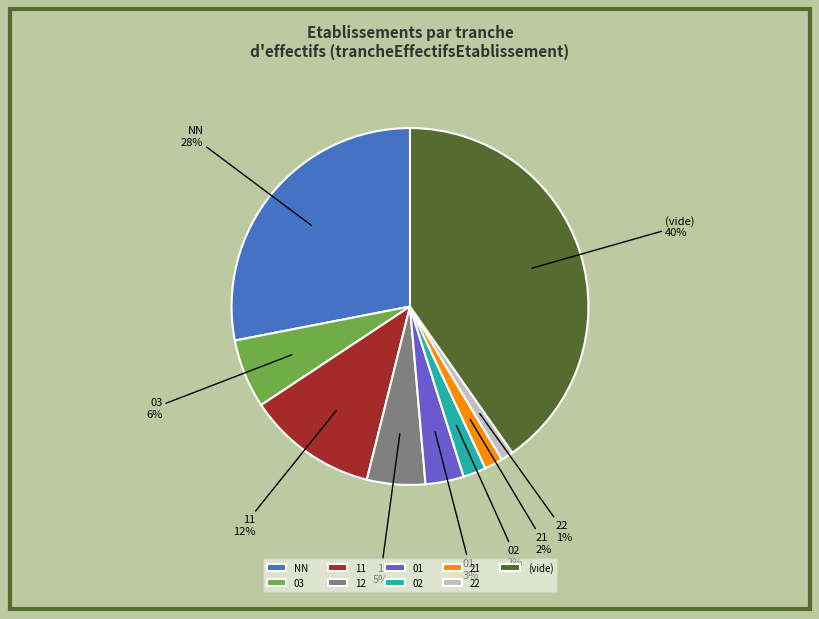

True or false: 12 accounts for 1% of the total.

False